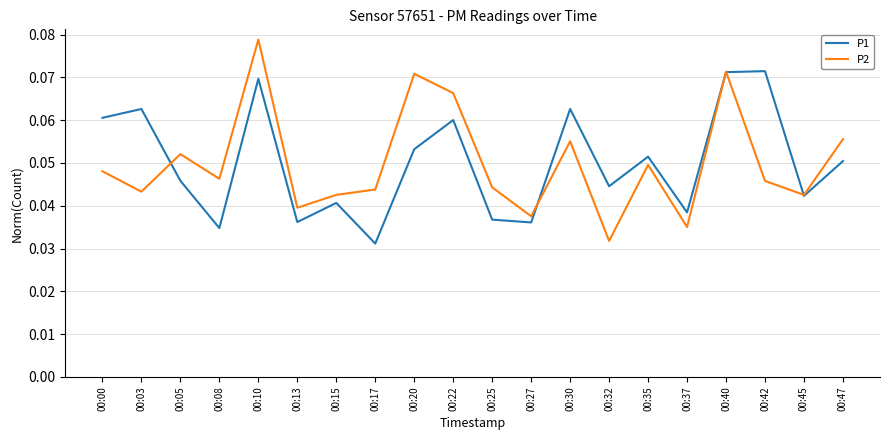

In P2, how many points are lower than both neighbors (excluding endpoints)?

7